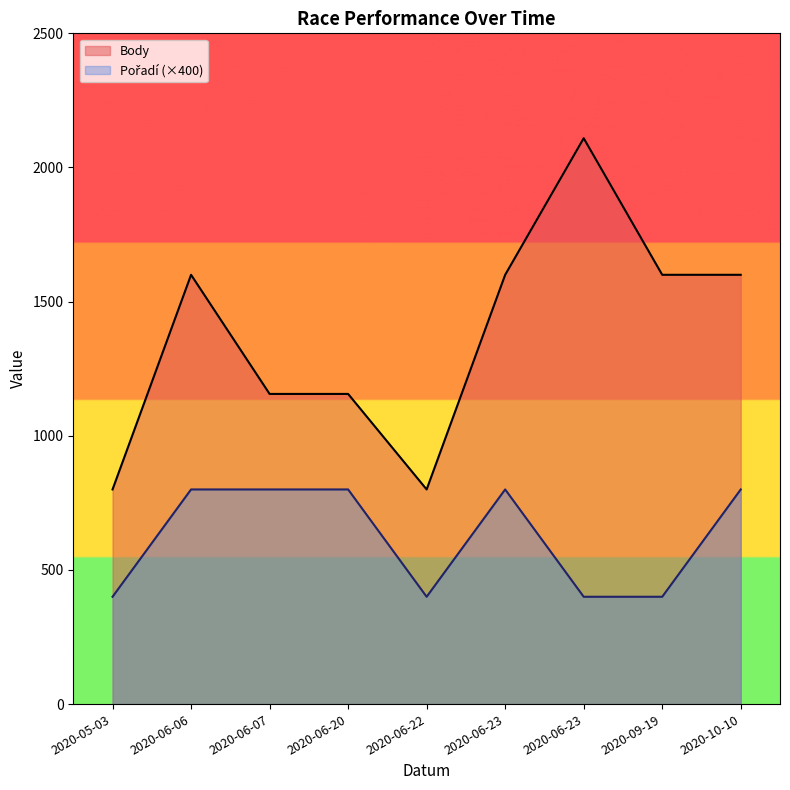

What is the smallest value displayed?

400